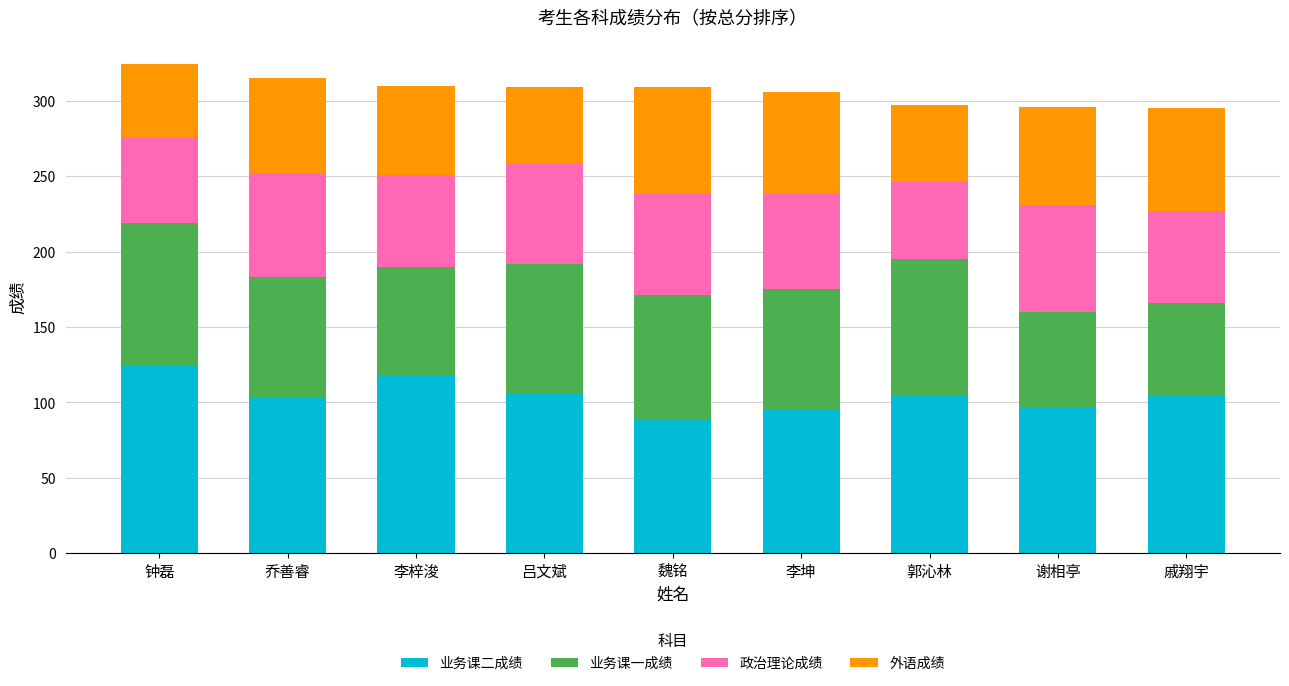

What is the lowest value of the 业务课二成绩 series?

89